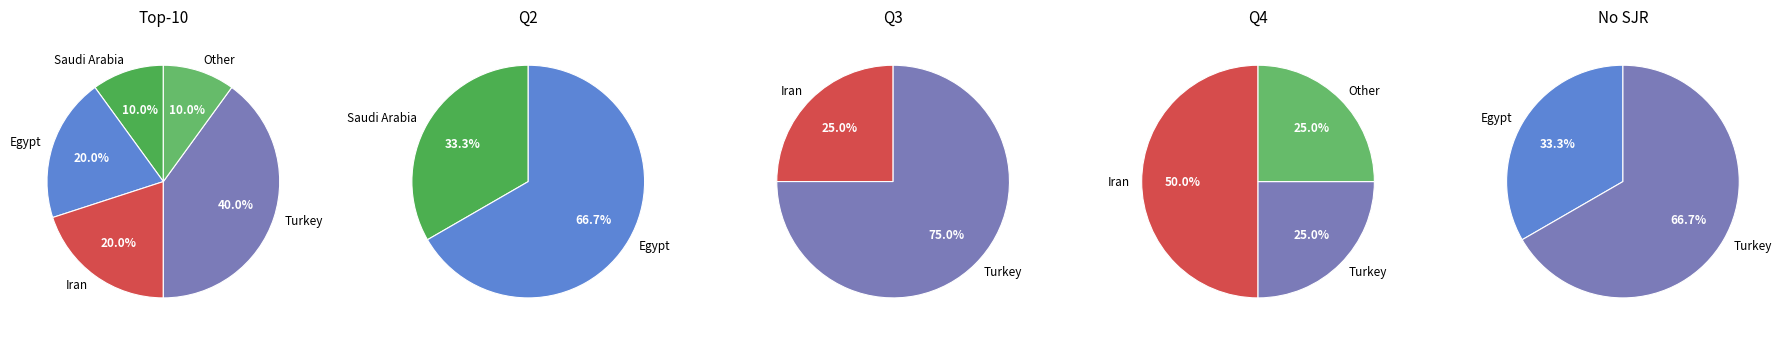

How much of the chart is everything except Turkey?

64.3%